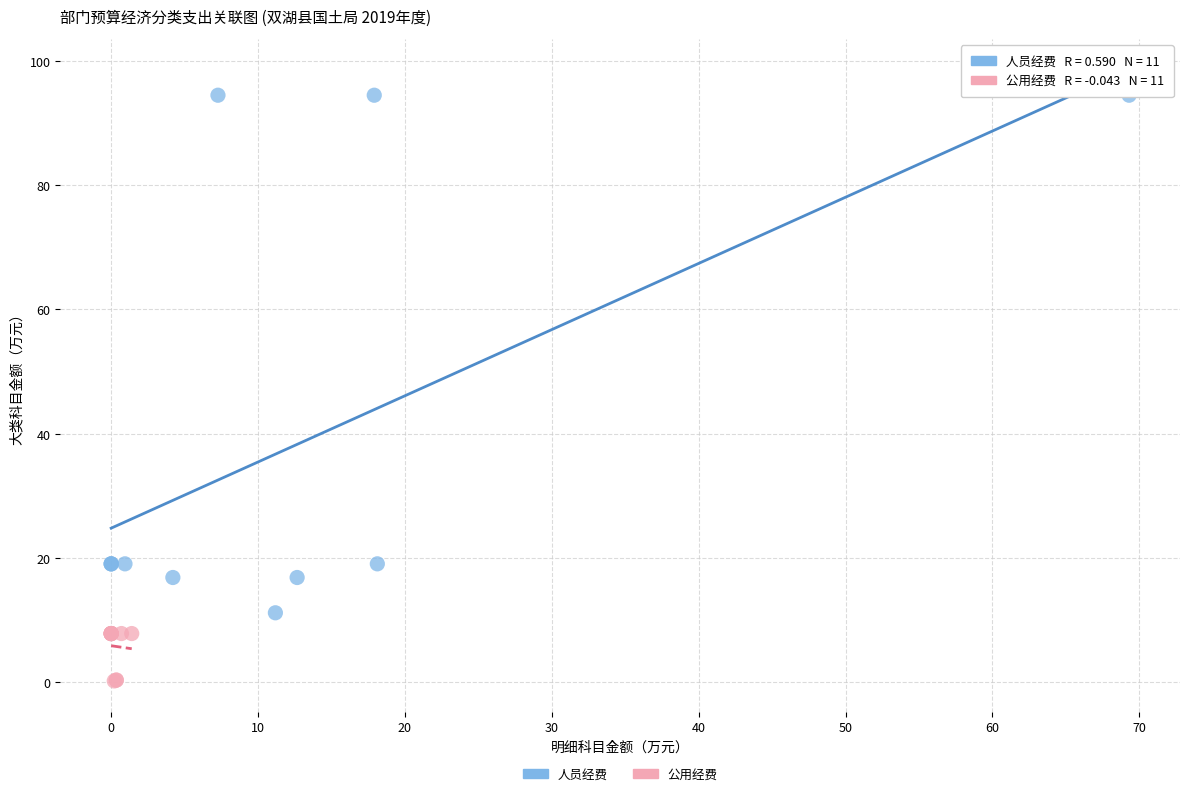

Which series has the largest Y range (max minus min)?

人员经费